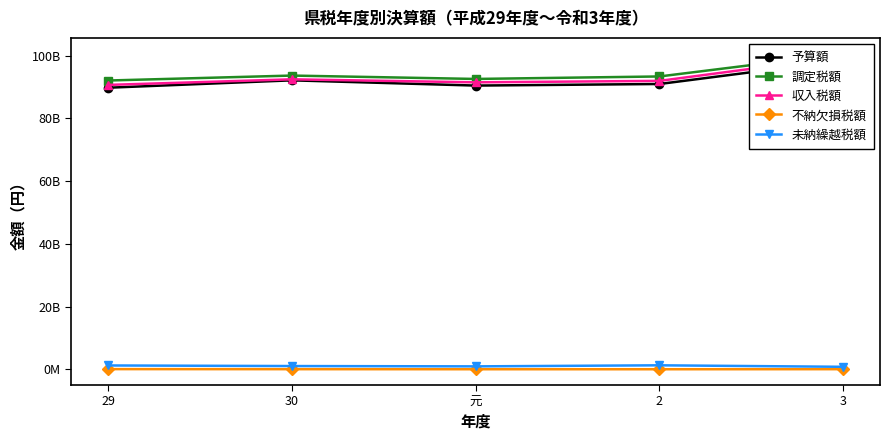

Is it true that 調定税額 equals 93612593076 at 30?

True